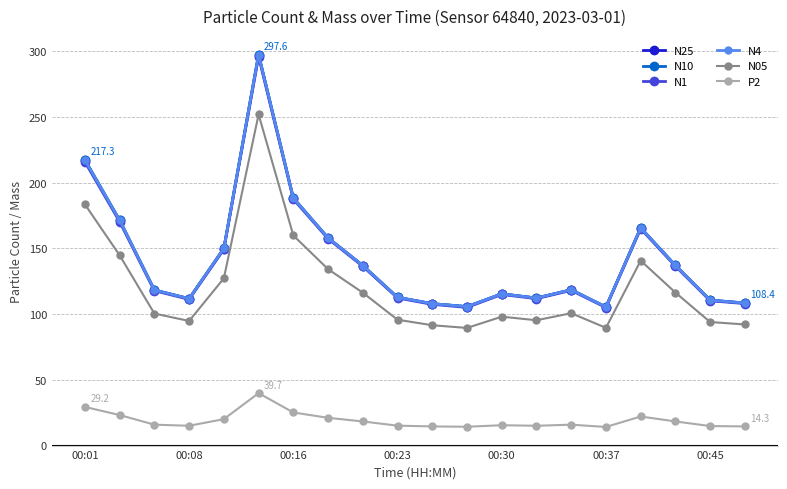

What is the maximum value shown in the chart?

297.6